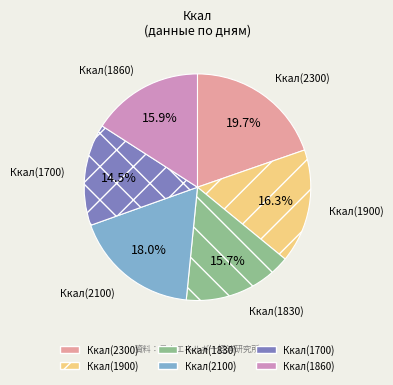

Do Ккал(1830) and Ккал(1900) together represent more than half of the pie?

No